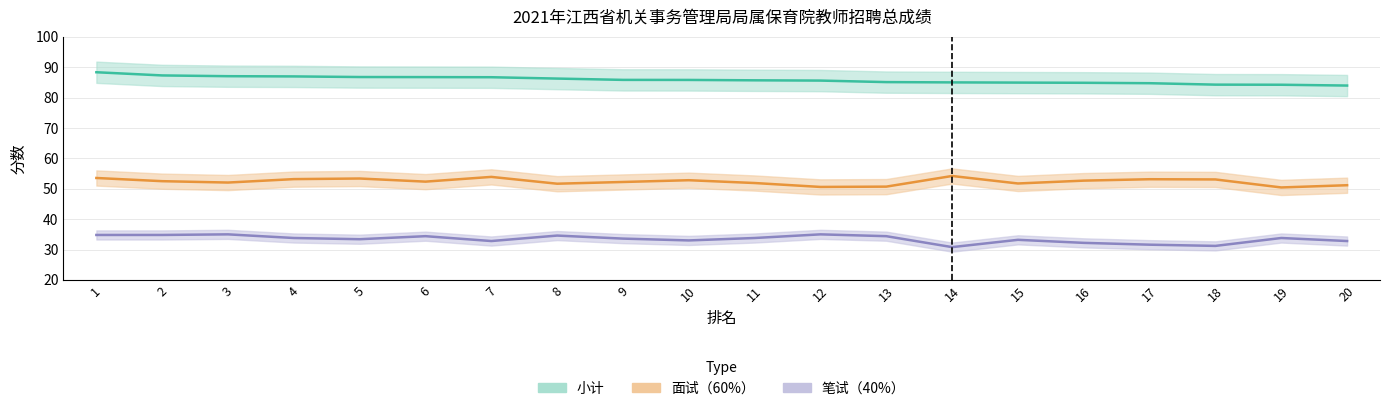

What is the difference between the second highest and minimum values in the 笔试（40%） series?

4.2